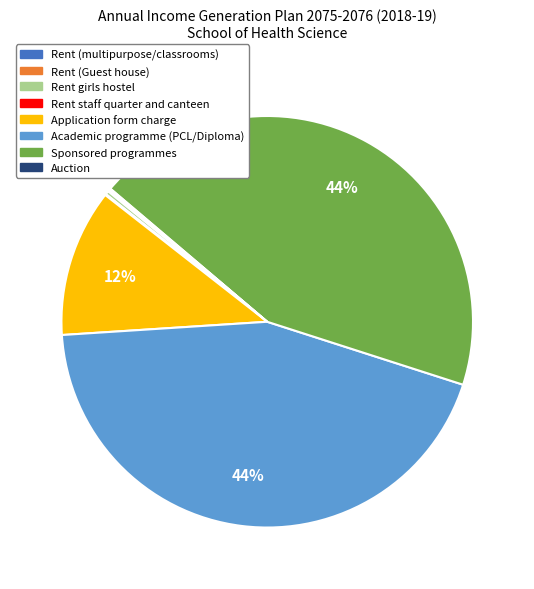

Is there a majority slice in this chart?

No